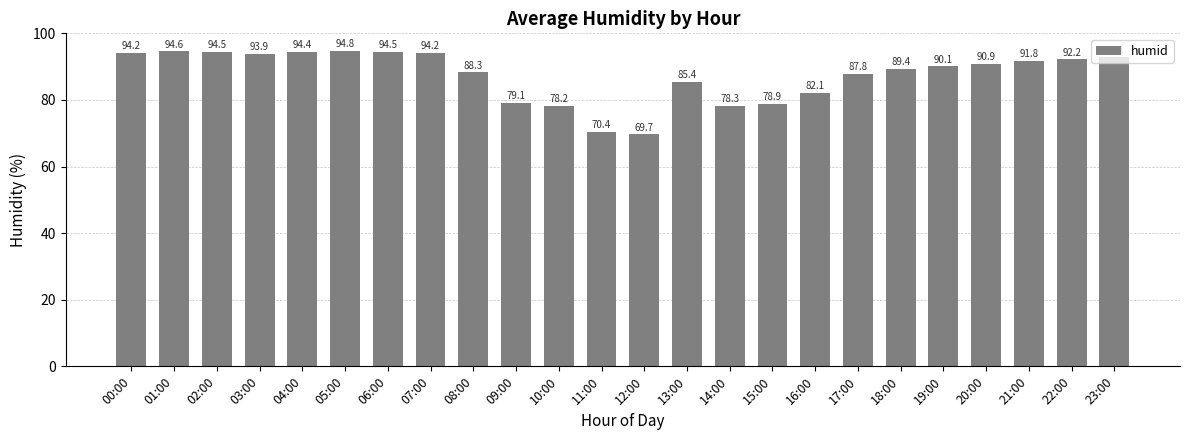

Does the chart contain stacked bars?

No